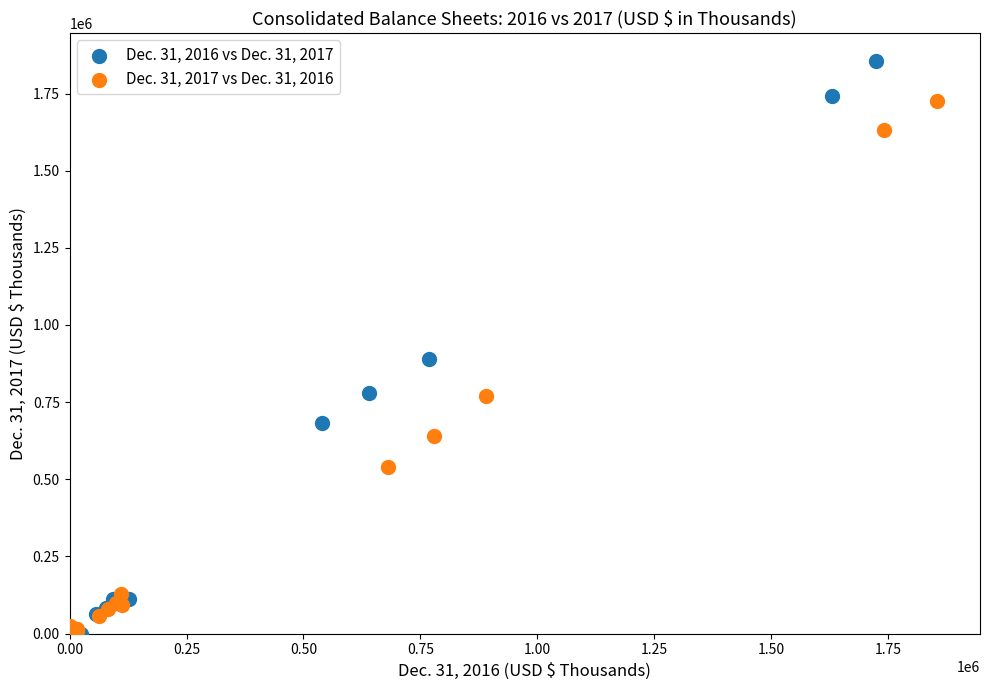

Which series contains the highest Y value?

Dec. 31, 2016 vs Dec. 31, 2017